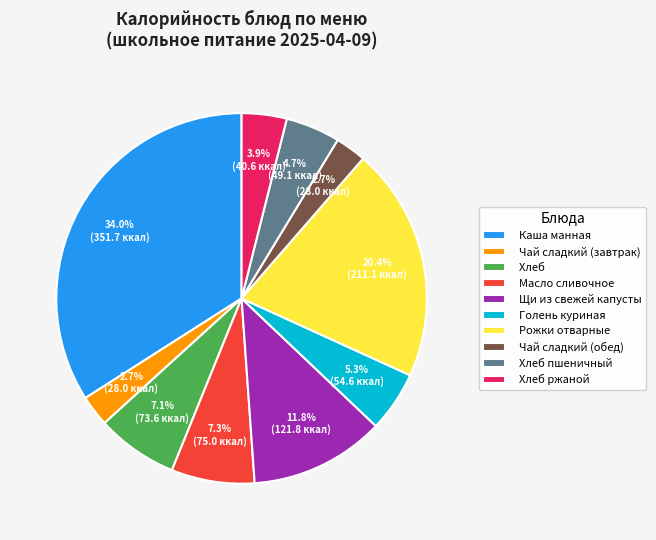

Between Голень куриная and Чай сладкий (завтрак), which is larger?

Голень куриная